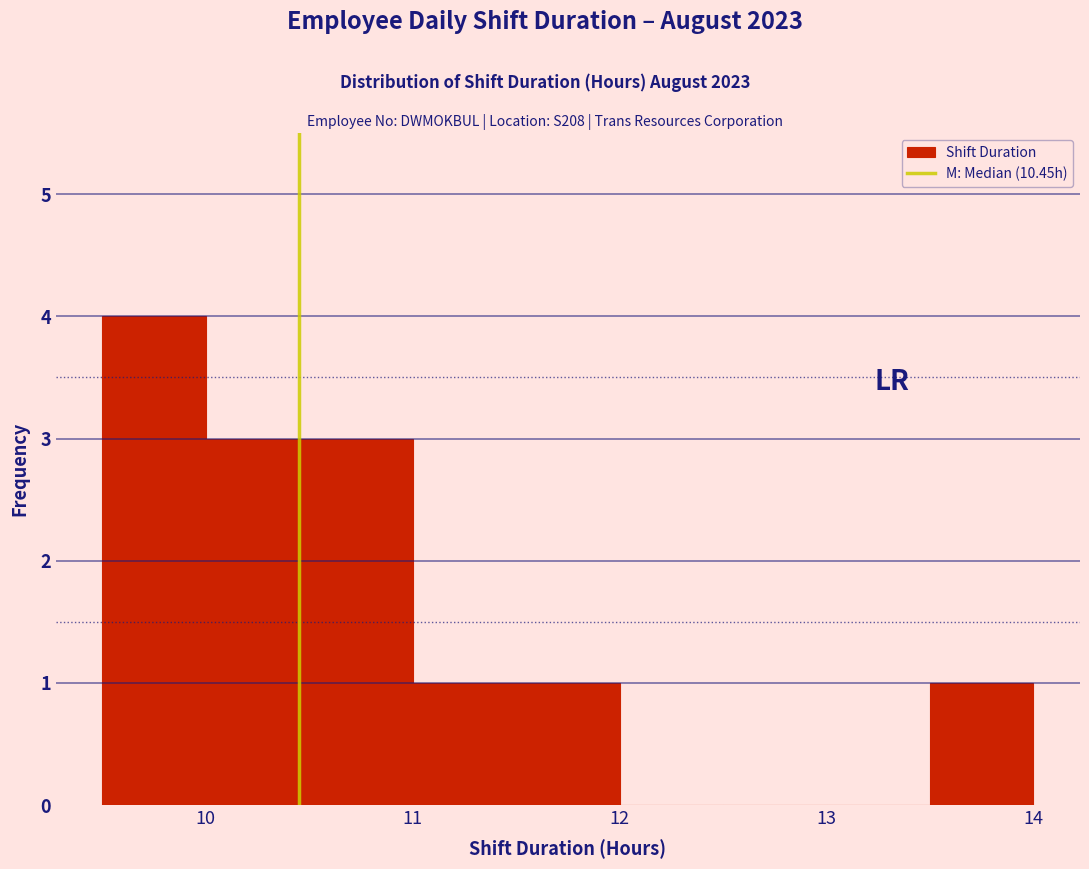

Over which range of the x-axis is the bar tallest?

9.5 to 10.0